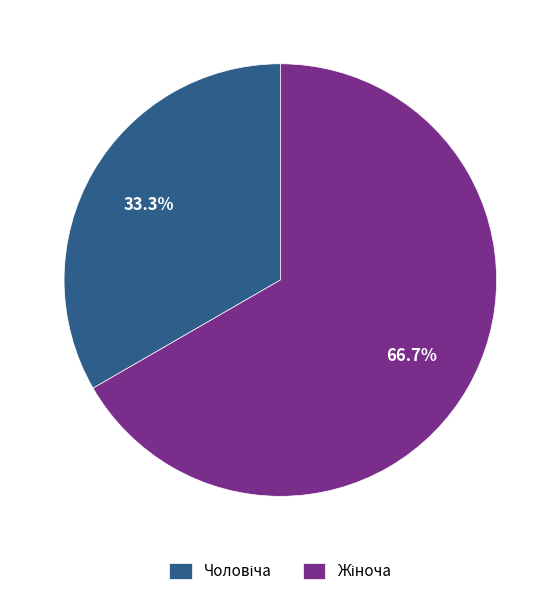

How many segments does this pie chart have?

2